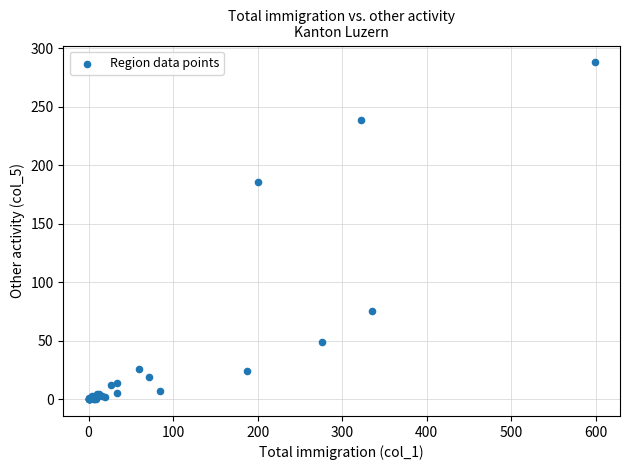

What Y value in the scatter plot is closest to 144?

186